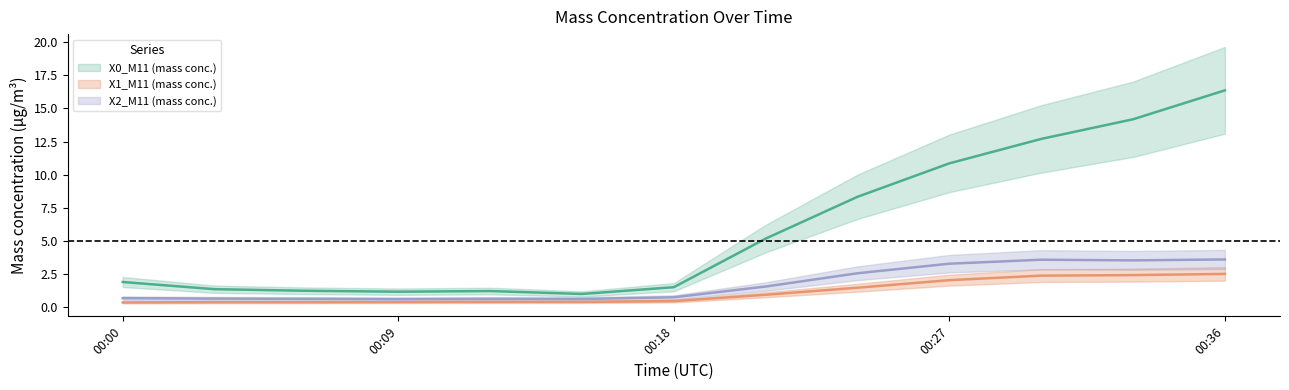

Reading right to left, what are all the values shown in this chart?

X0_M11 (mass conc.): 16.4	14.2	12.7	10.9	8.3	5.2	1.5	1.0	1.2	1.2	1.3	1.4	1.9
X1_M11 (mass conc.): 2.5	2.4	2.4	2.1	1.5	1.0	0.5	0.4	0.4	0.4	0.4	0.4	0.4
X2_M11 (mass conc.): 3.6	3.5	3.6	3.3	2.6	1.6	0.8	0.6	0.7	0.6	0.7	0.7	0.7